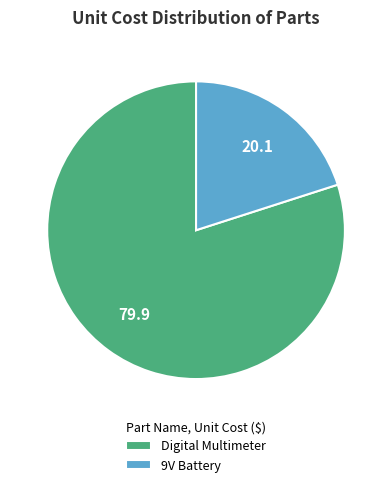

The 9V Battery slice represents 13% of the pie. True or false?

False